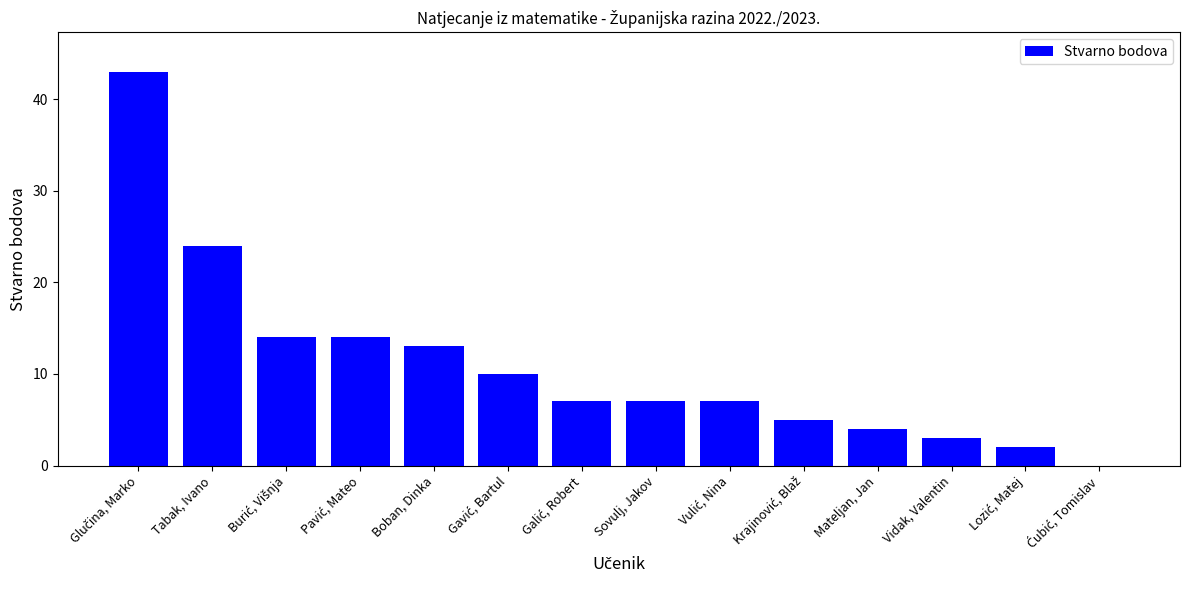

True or false: the data shows 7 at Sovulj, Jakov.

True